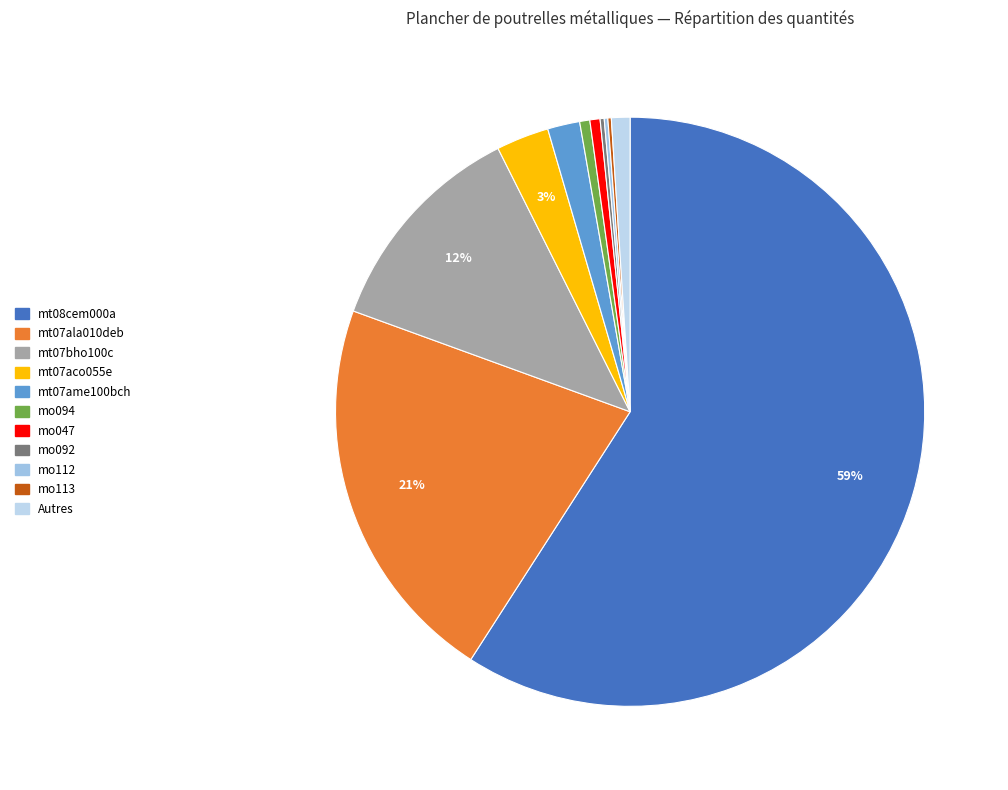

To the nearest percent, what is the average slice percentage?

9%